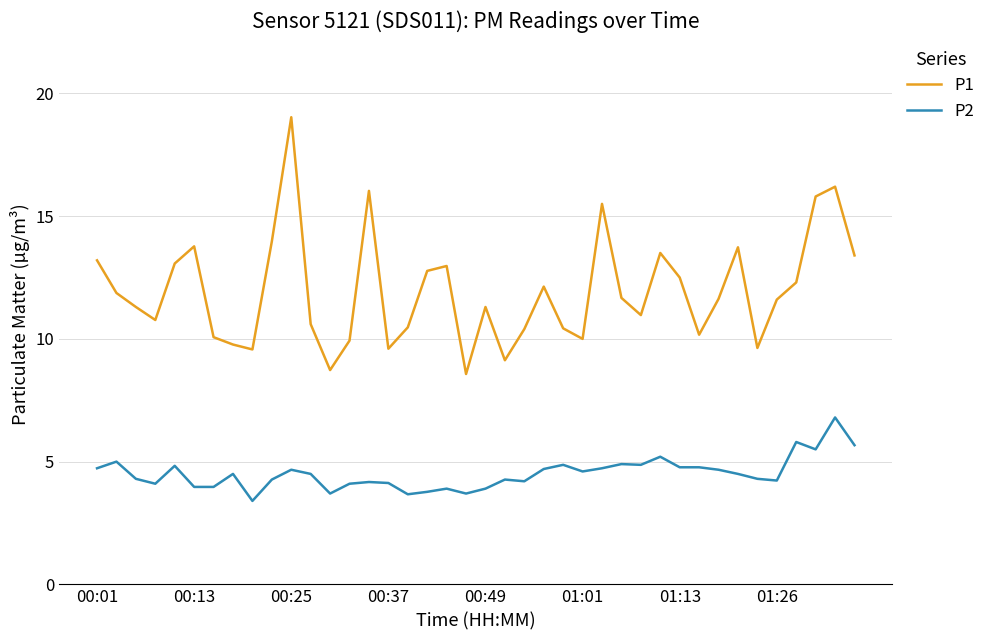

Which series has the largest range (max minus min)?

P1